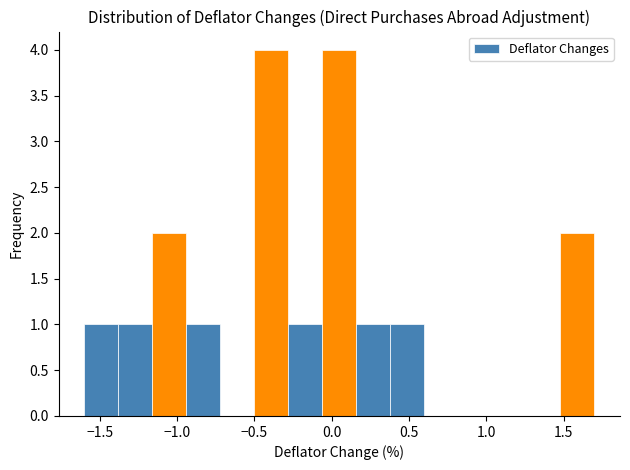

How tall is the bar that spans -1.16 to -0.94 on the x-axis? Neither the bar edges nor the heights are printed on the chart, so give them approximately, as read against the axes.

2